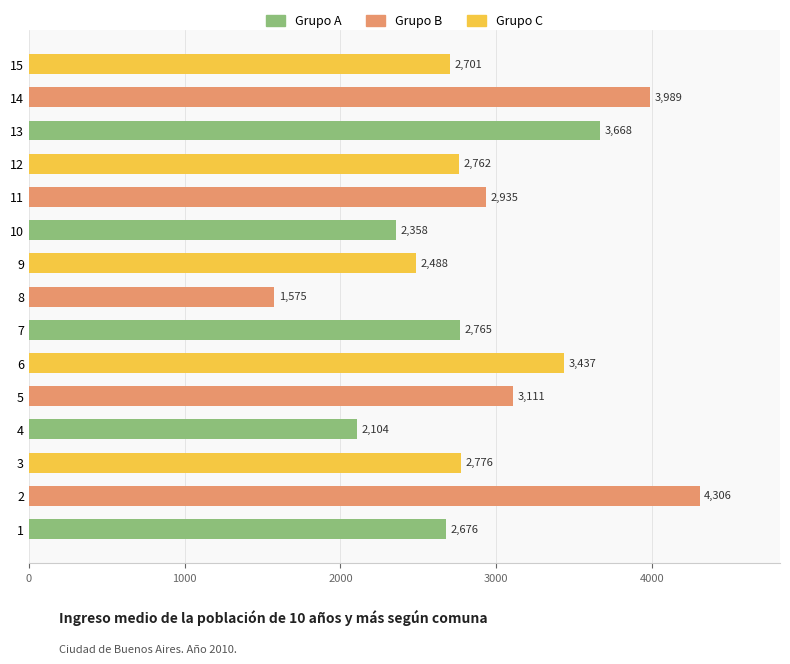

At which label is the value closest to 2940?

11